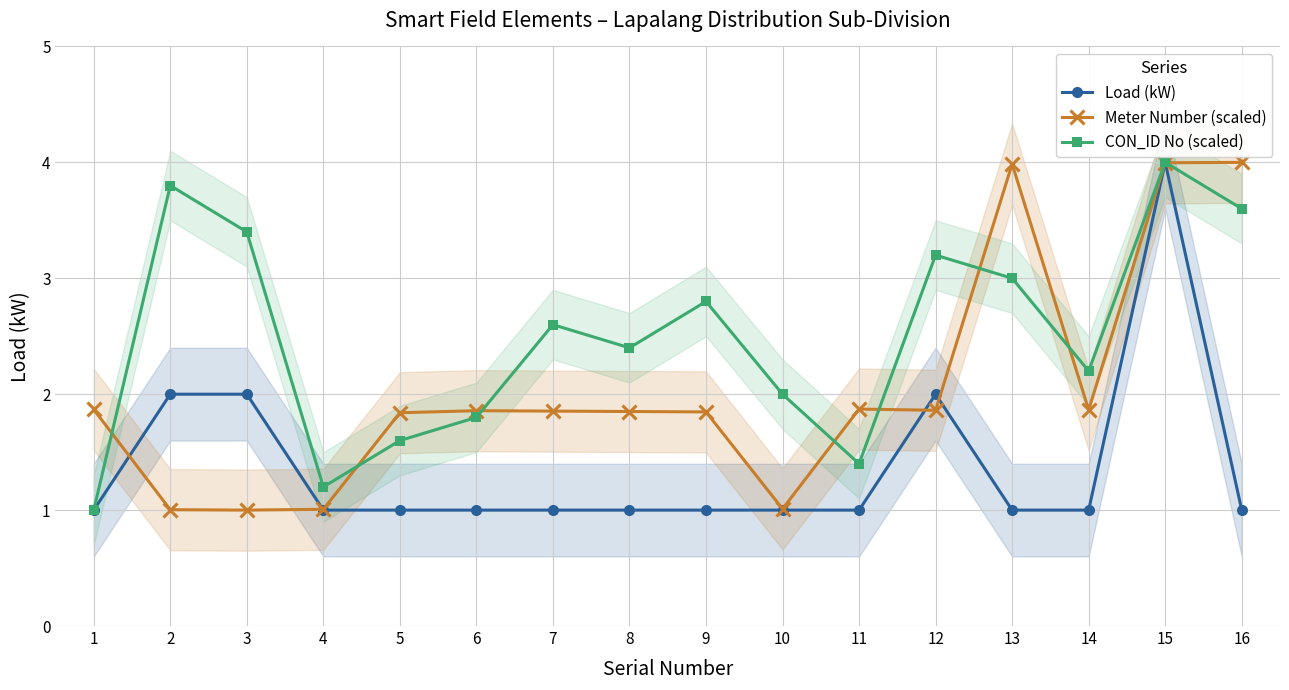

What is the value of the Meter Number (scaled) point at the 12th from the left?

1.9